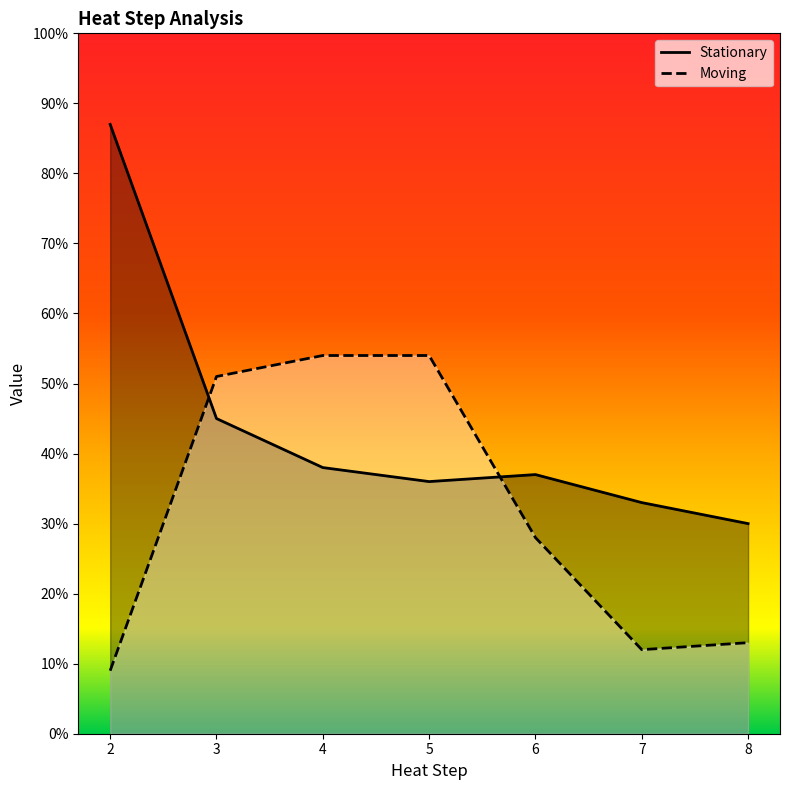

Does the chart display data point markers on the line(s)?

No